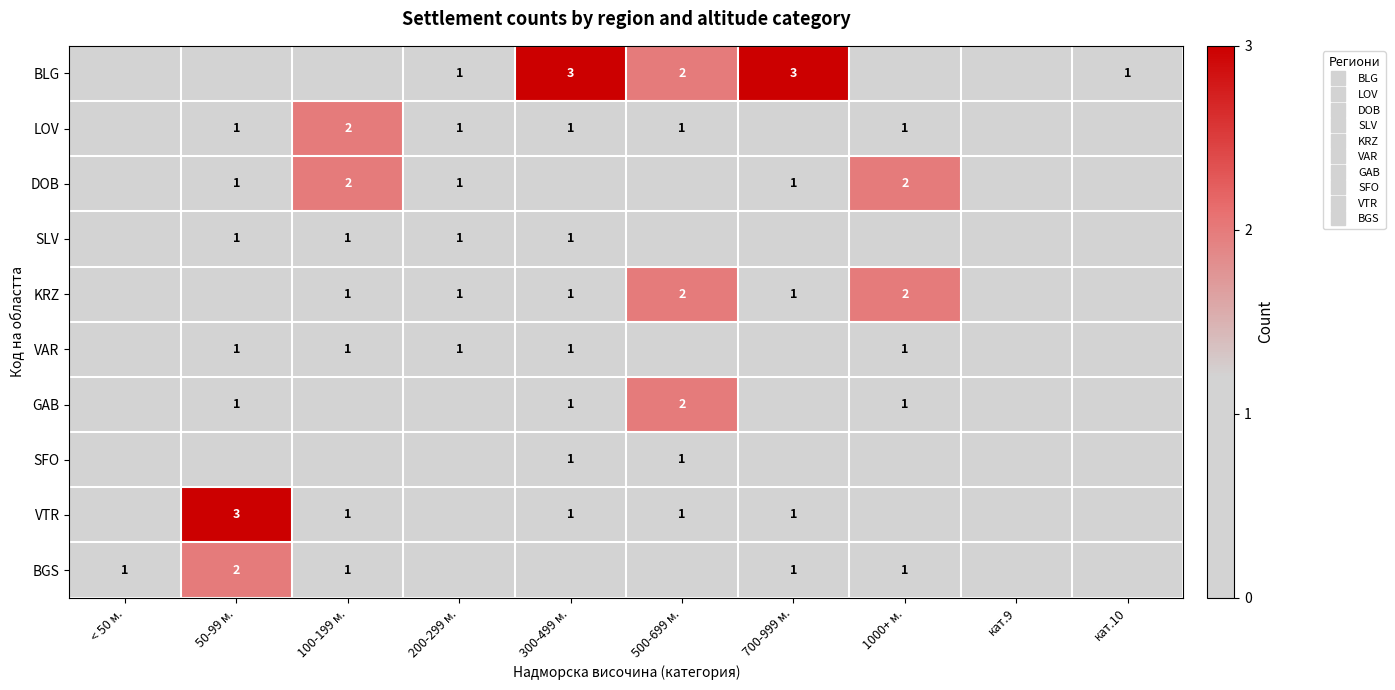

The VTR series shows 1 at 1000+ м.. True or false?

False